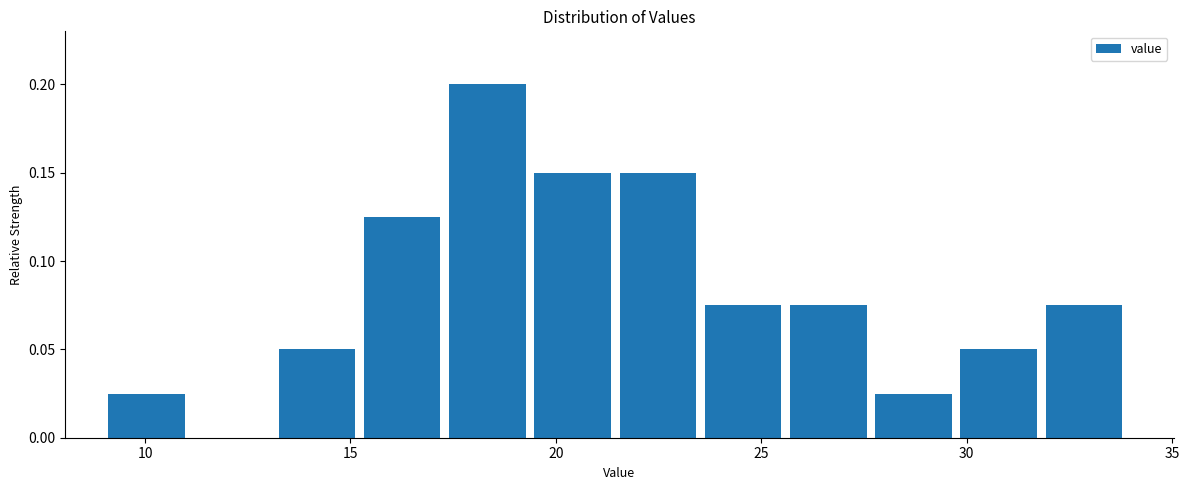

Reading left to right, transcribe this chart: for each bar, give the range it covers on the x-axis and its height. Neither the bar edges nor the heights are printed on the chart, so give them approximately, as read against the axes.

9.0 to 11.0: 0.025
11.0 to 13.5: 0
13.5 to 15.5: 0.050
15.5 to 17.5: 0.125
17.5 to 19.5: 0.200
19.5 to 21.5: 0.150
21.5 to 23.5: 0.150
23.5 to 25.5: 0.075
25.5 to 28.0: 0.075
28.0 to 30.0: 0.025
30.0 to 32.0: 0.050
32.0 to 34.0: 0.075